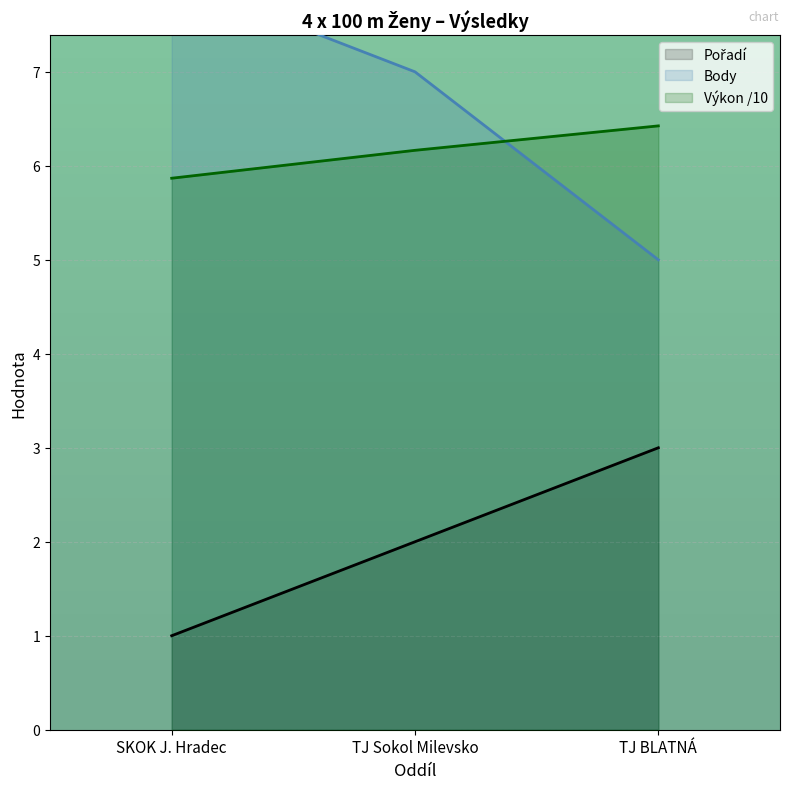

Is it true that Výkon equals 5.9 at SKOK J. Hradec?

True